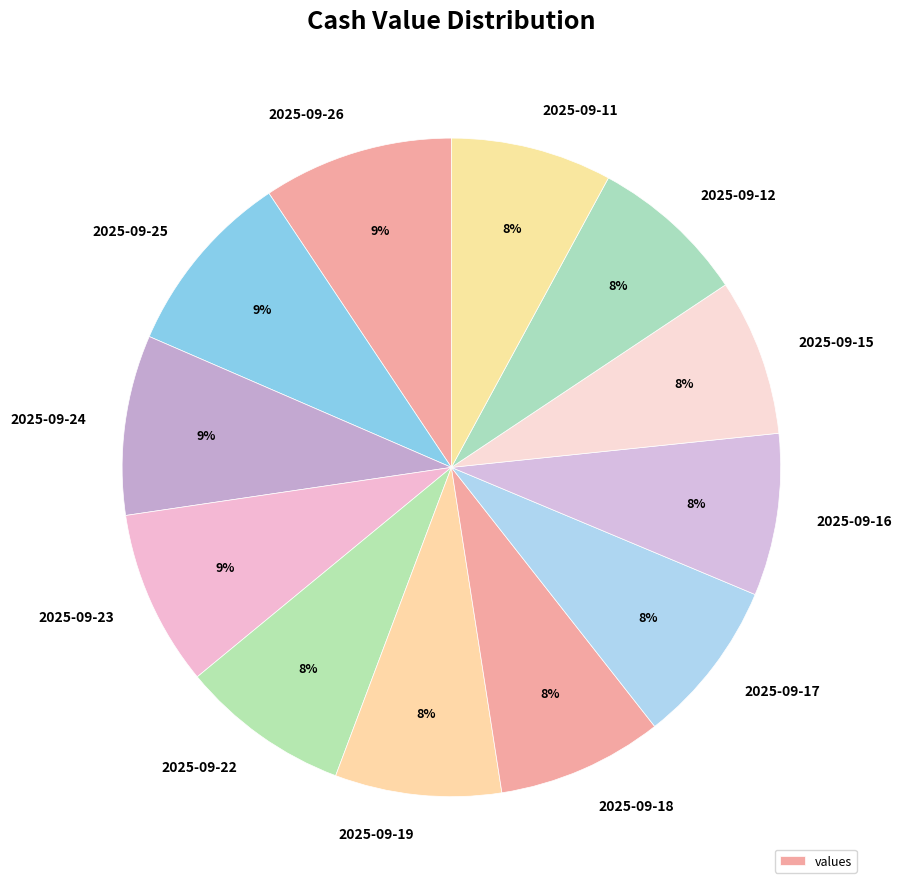

What percentage is the 2025-09-17 slice, to the nearest percent?

8%